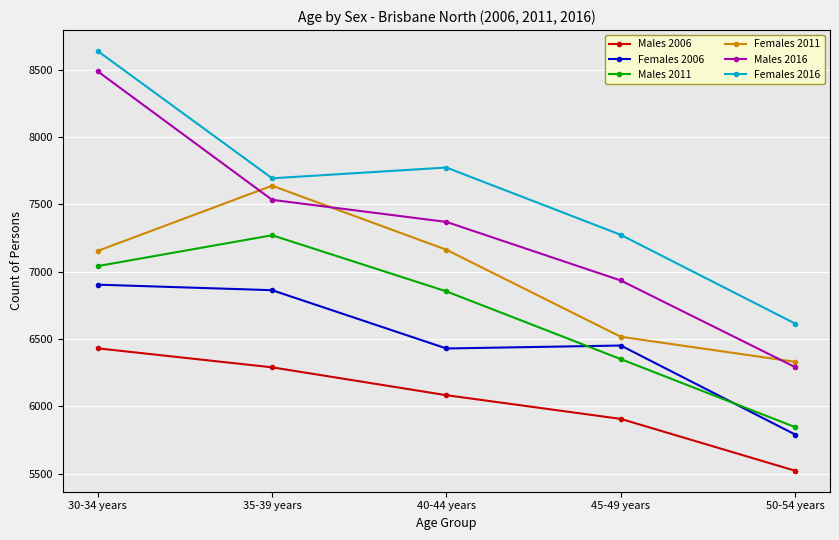

Count the number of categories in the chart.

5